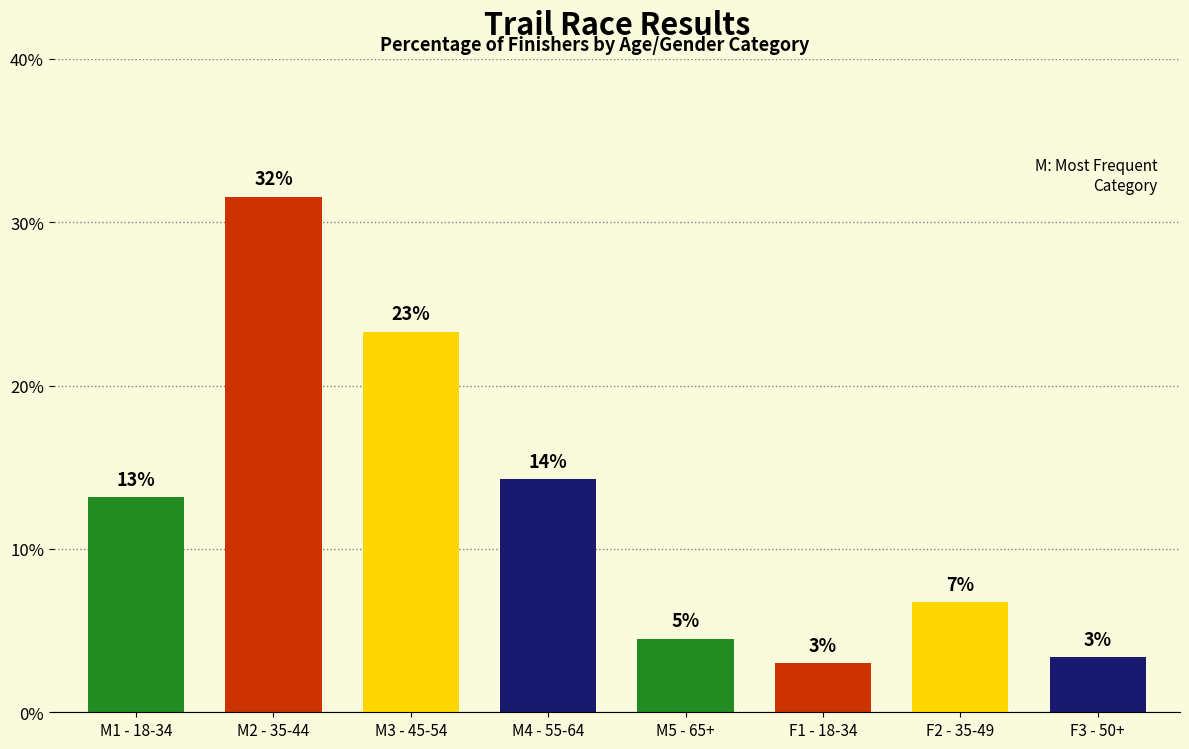

Rank the categories by value from lowest to highest.

F1 - 18-34, F3 - 50+, M5 - 65+, F2 - 35-49, M1 - 18-34, M4 - 55-64, M3 - 45-54, M2 - 35-44